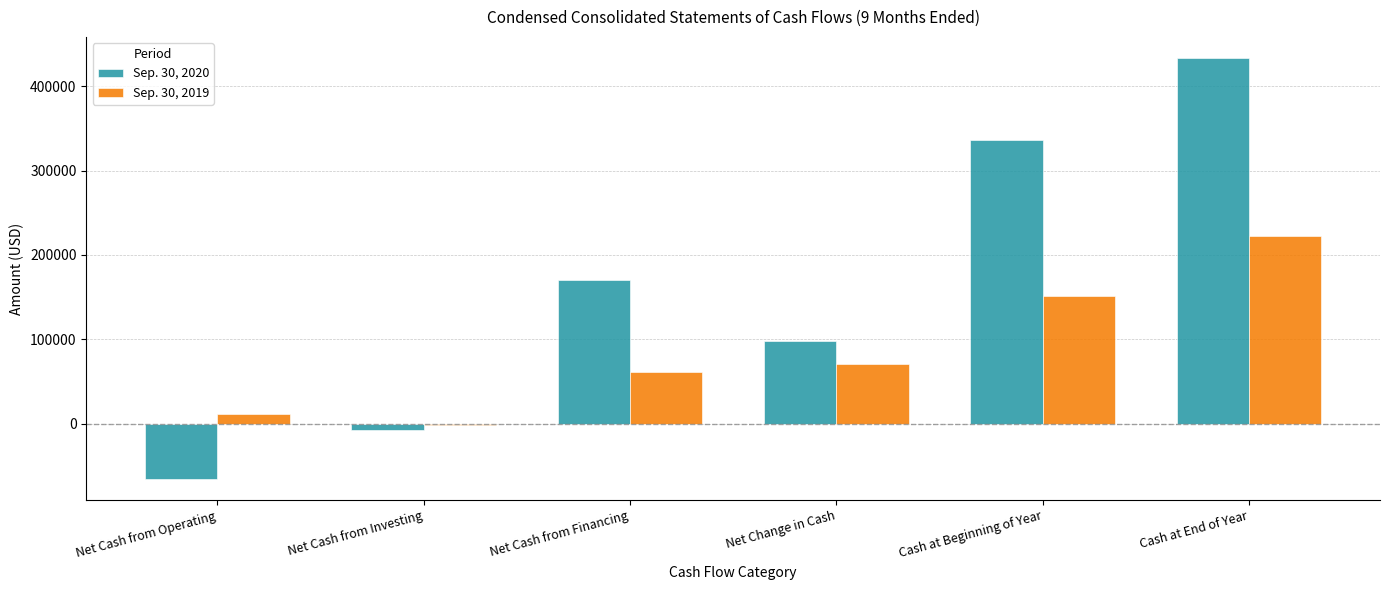

Read the Sep. 30, 2019 value at Net Cash from Operating.

11173